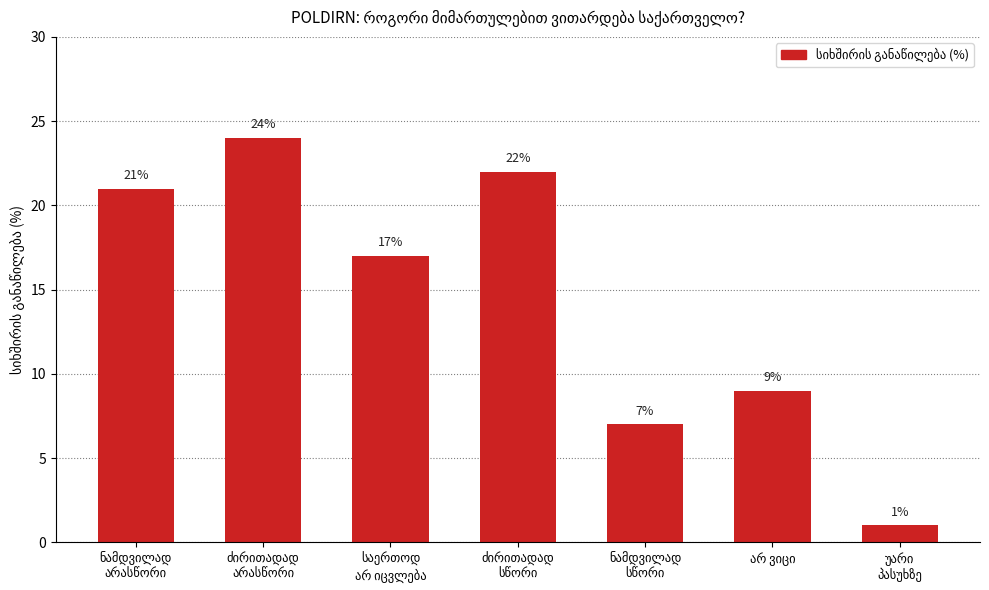

Are the bars grouped side by side (vs. stacked)?

No